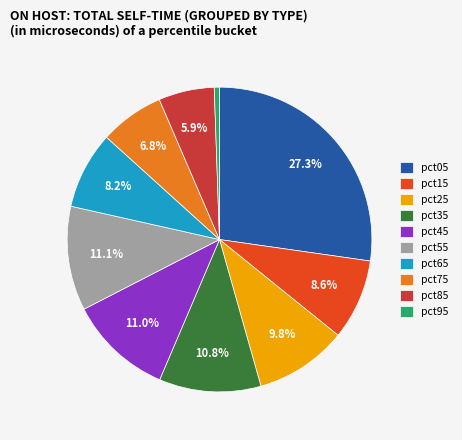

Which slice is the smallest?

pct95